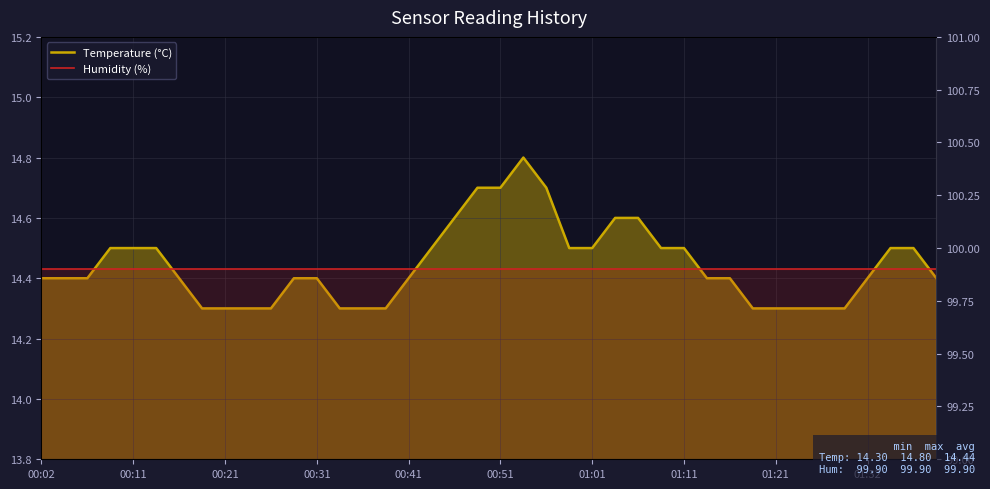

What is the average value of the Temperature (°C) series?

14.4